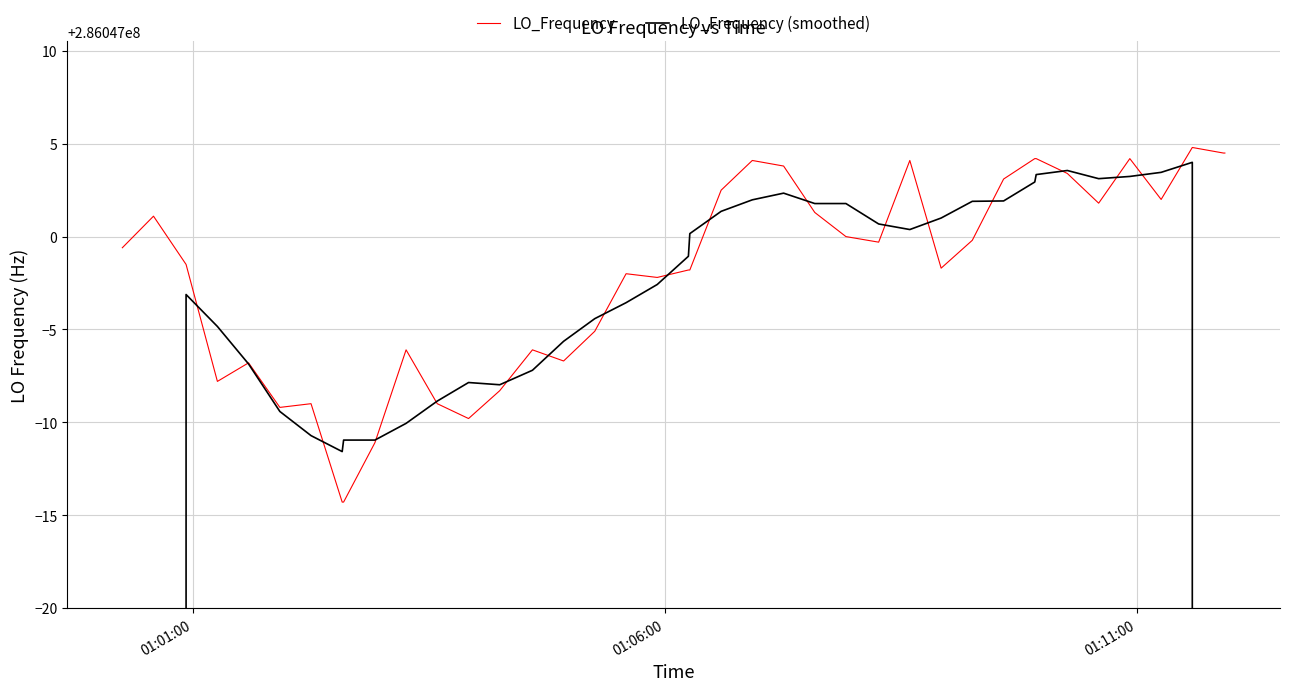

How many lines are shown in the chart?

2